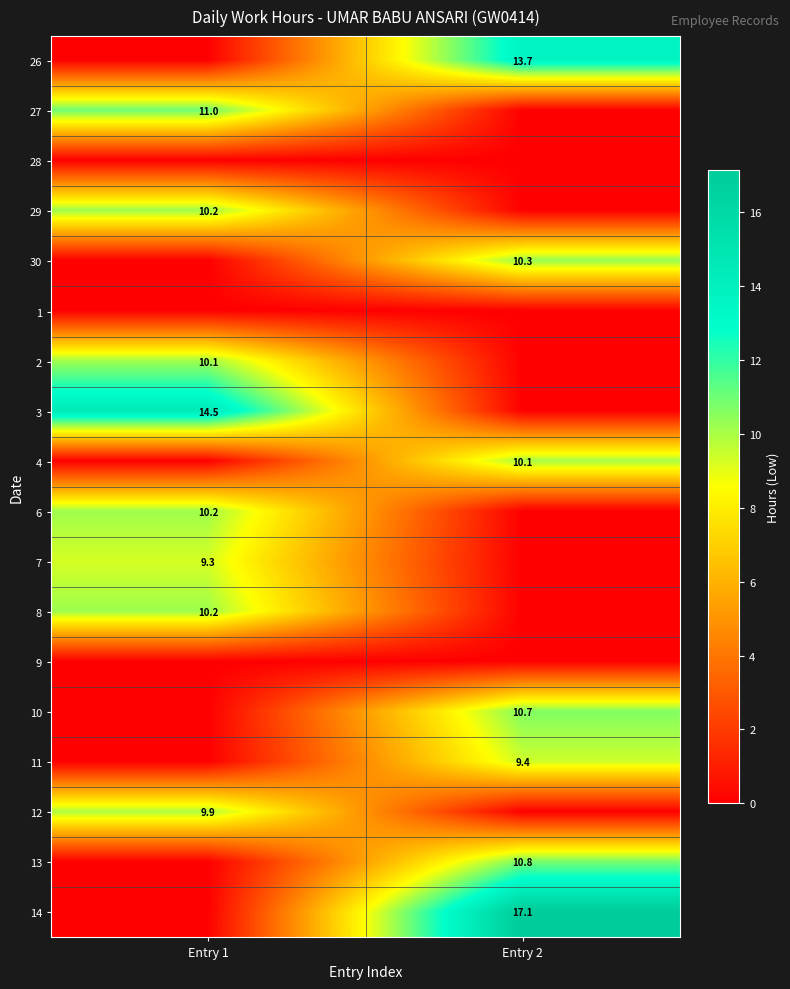

Is it true that 30 equals 6.3 at Entry 2?

False